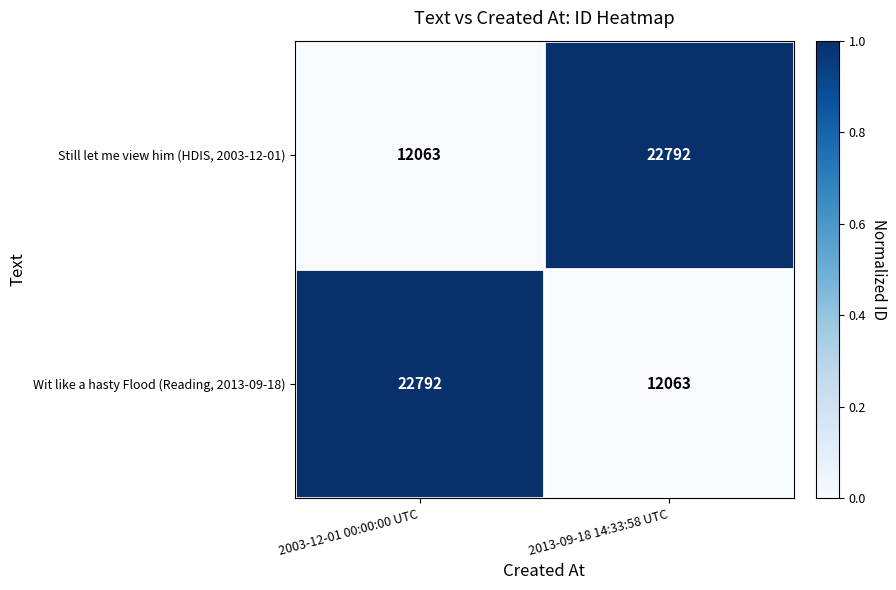

What is the total value across all series at 2013-09-18 14:33:58 UTC?

34855